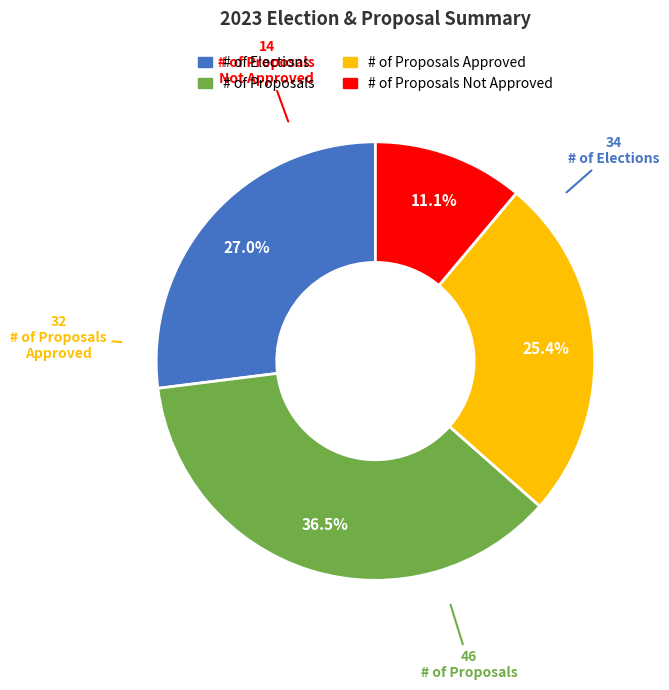

Is there a majority slice in this chart?

No